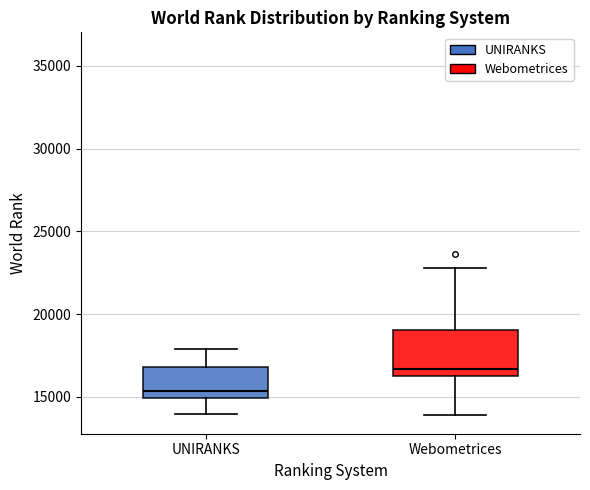

Where does the upper whisker of the box for Webometrices end on the y-axis? The values are not printed on the chart, so give them approximately, as read against the axis.

23000